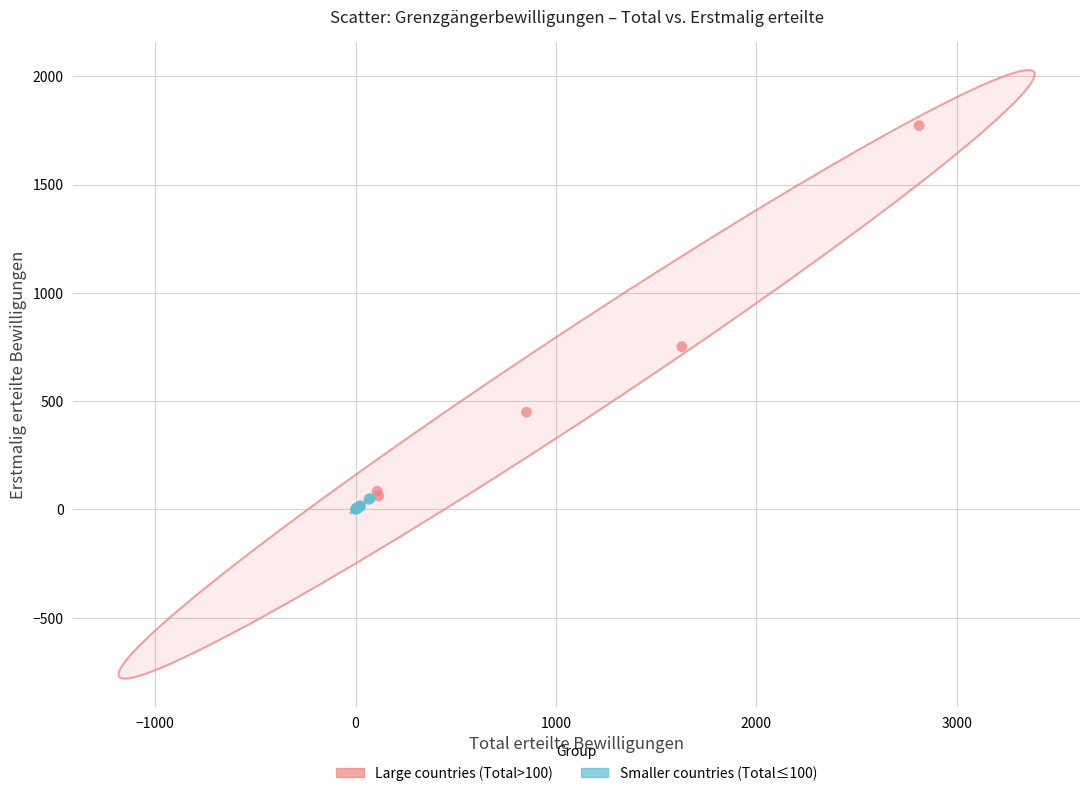

Which series contains the highest Y value?

Large countries (Total>100)